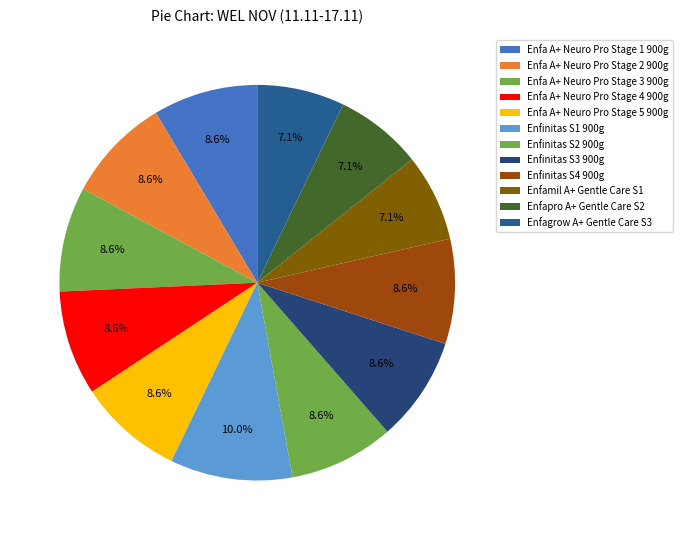

What percentage is the Enfinitas S2 900g slice, to the nearest percent?

9%